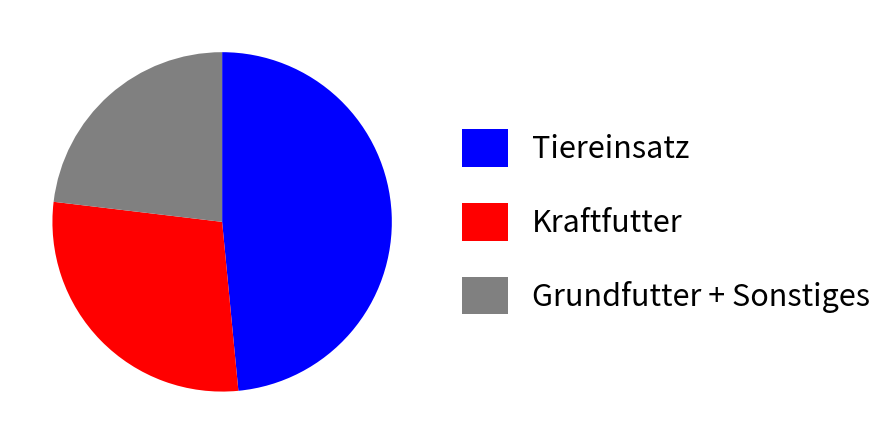

True or false: Kraftfutter accounts for 28% of the total.

True